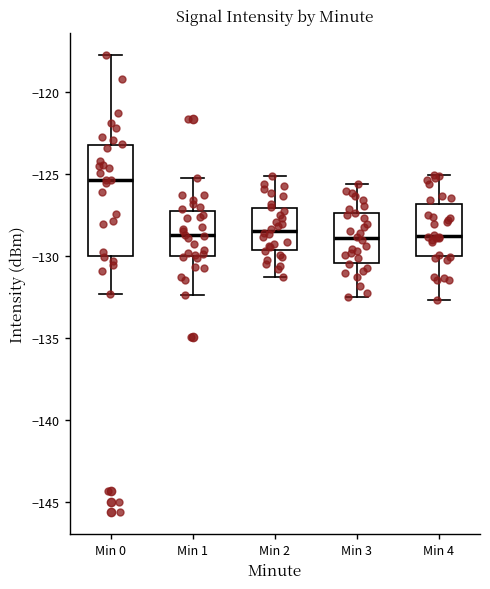

Where does the median line of the box for Min 4 sit on the y-axis? The values are not printed on the chart, so give them approximately, as read against the axis.

-128.5